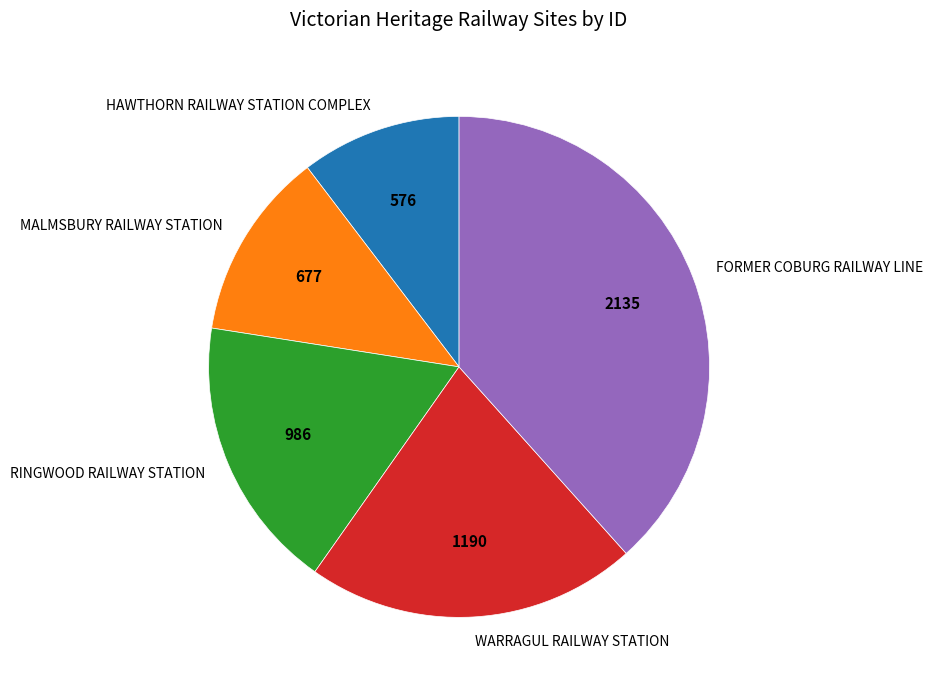

Does MALMSBURY RAILWAY STATION account for over 50% of the chart?

No